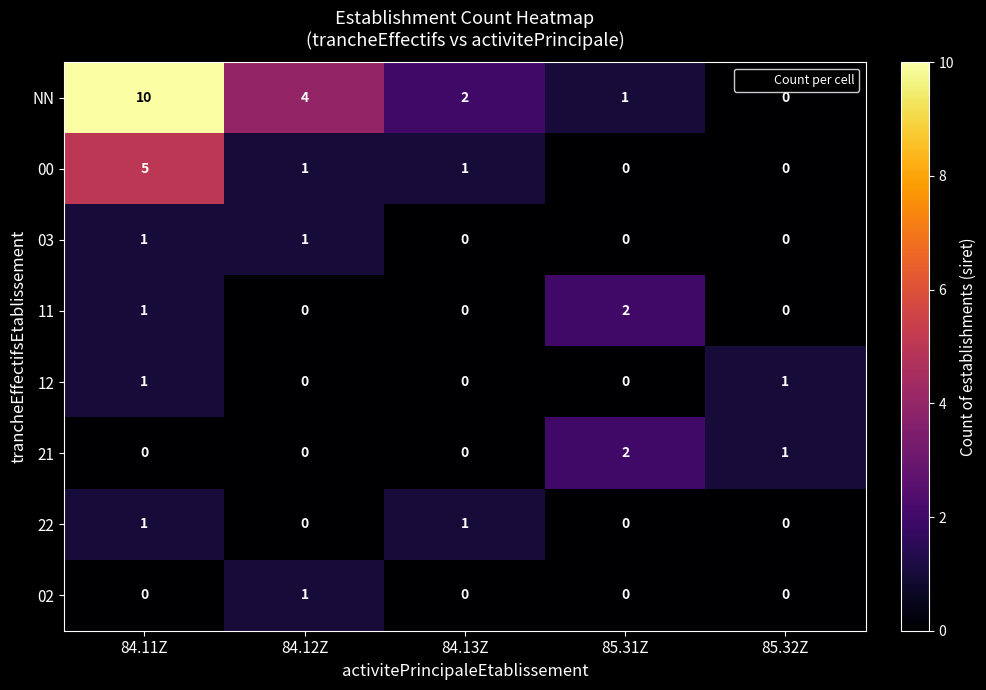

The 00 series shows 3 at 84.11Z. True or false?

False